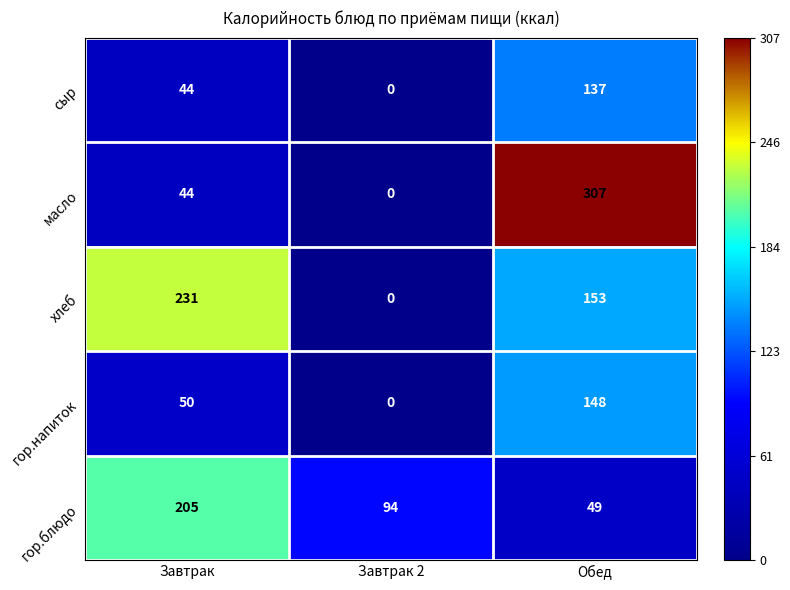

What is the difference between the maximum and second lowest values in the гор.блюдо series?

111